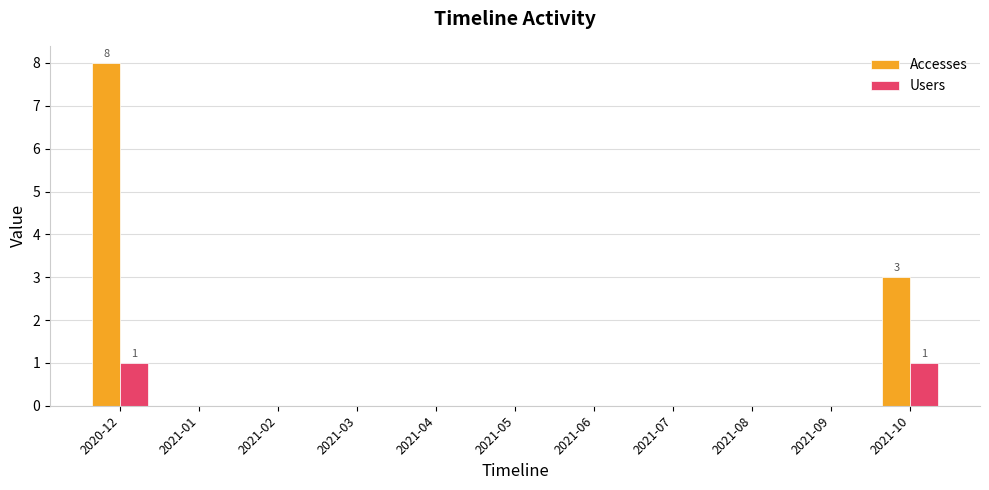

At which label is Accesses closest to 4?

2021-10